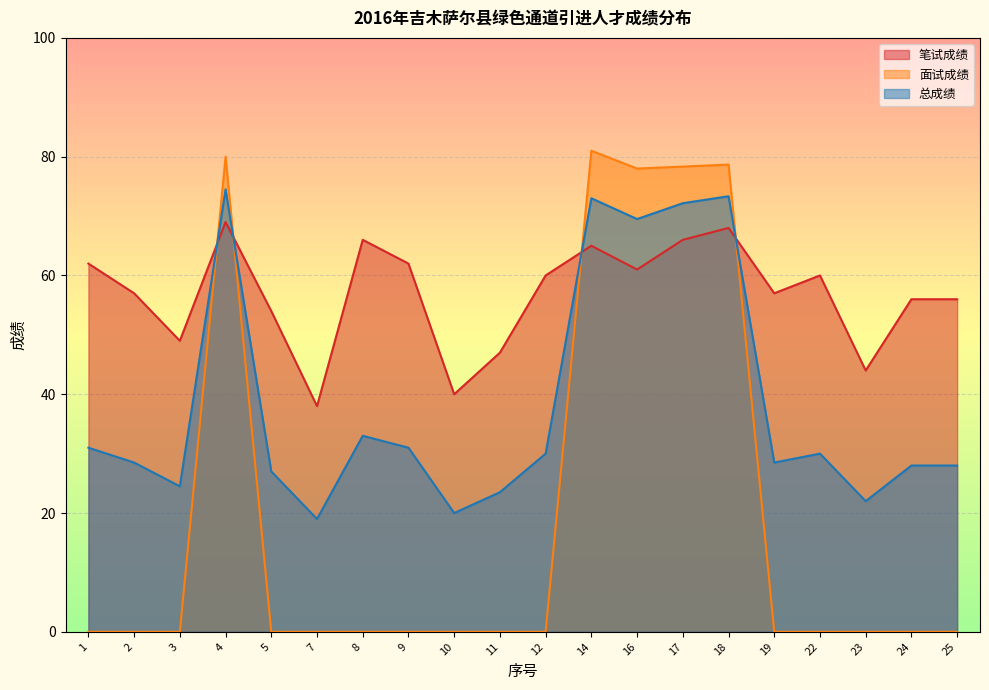

Is the value of 面试成绩 at 16 greater than the value of 笔试成绩 at 5?

Yes